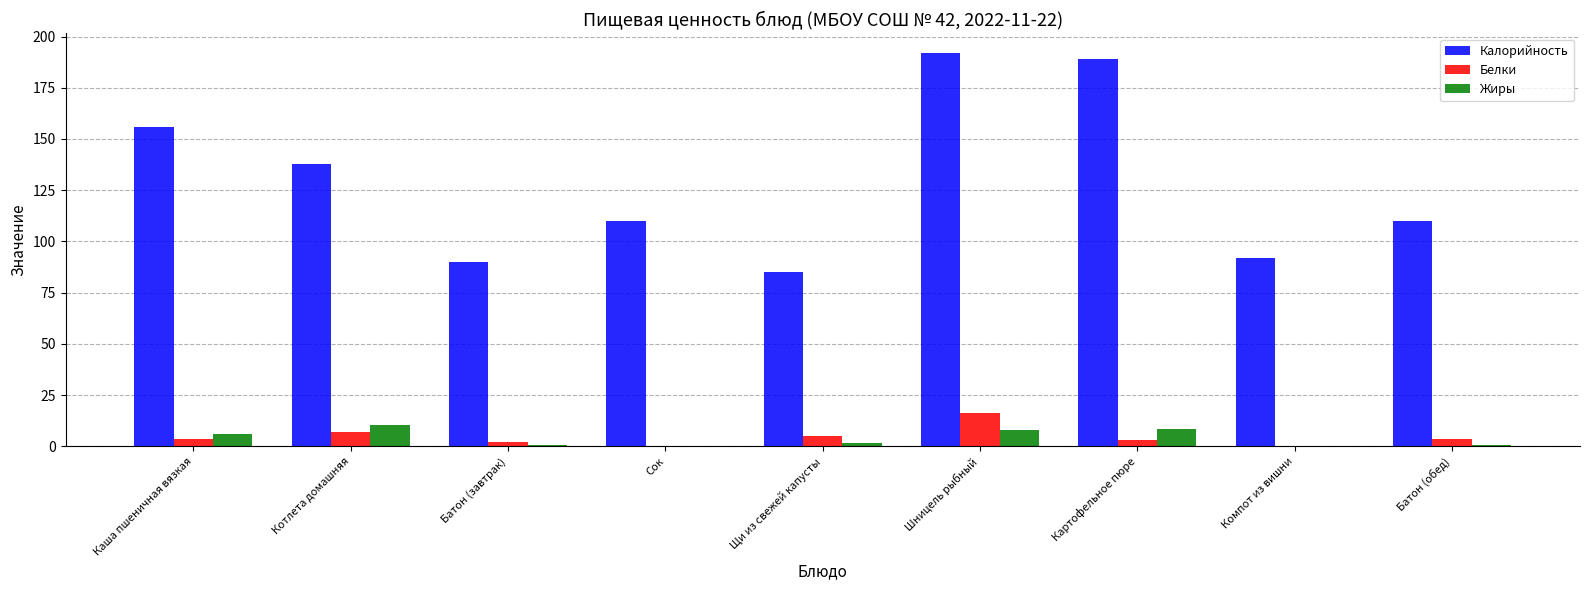

What is the maximum value shown in the chart?

192.0